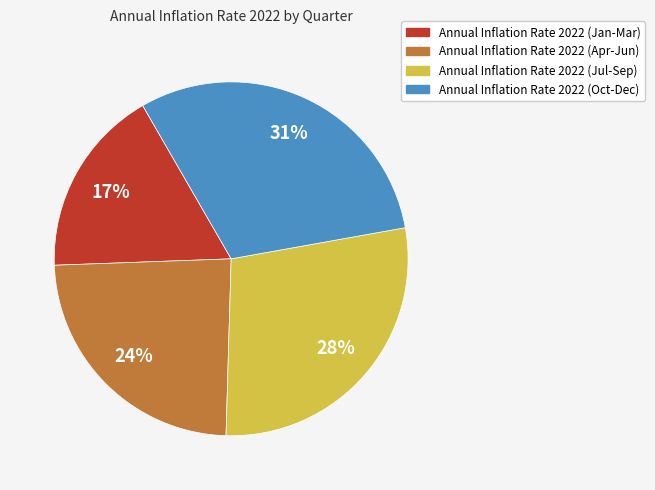

What is the ratio of the value at Annual Inflation Rate 2022 (Jul-Sep) to the value at Annual Inflation Rate 2022 (Jan-Mar)?

1.6